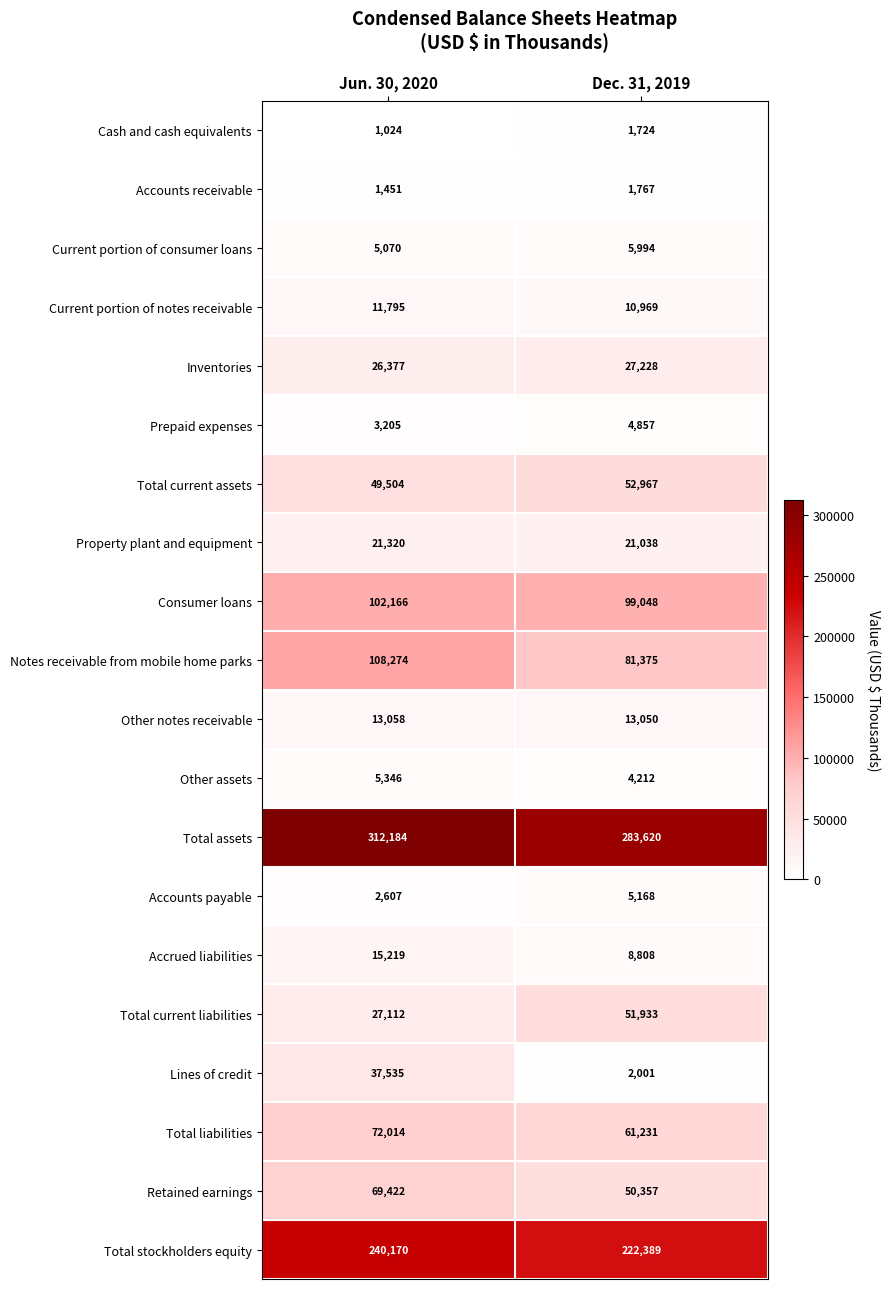

What is the average value of the Other notes receivable series?

13054